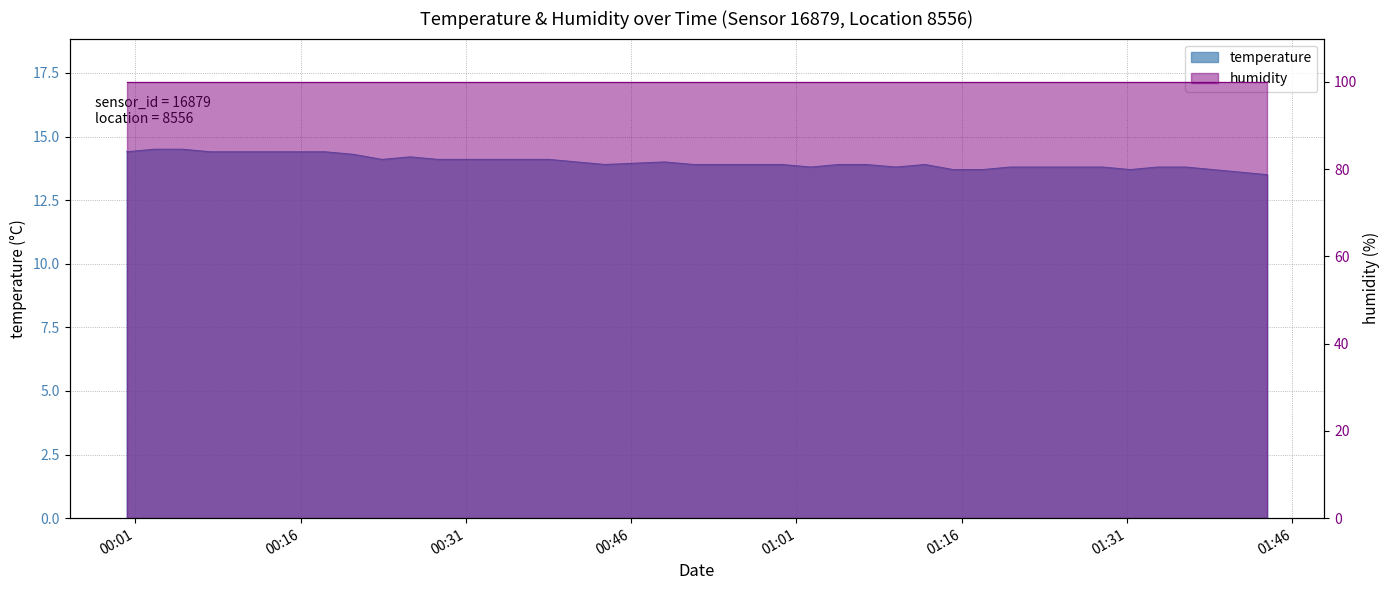

What is the smallest value displayed?

13.5